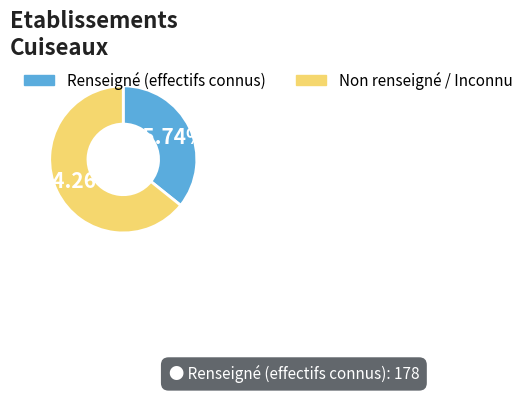

Is there a majority slice in this chart?

Yes